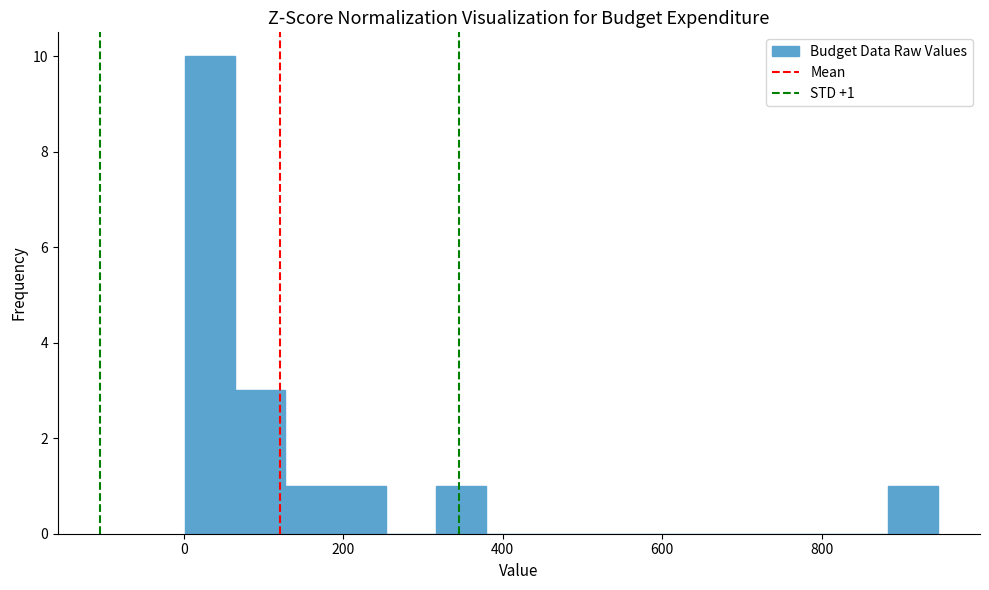

Read against the x-axis, roughly where is the centre of the tallest bar?

40